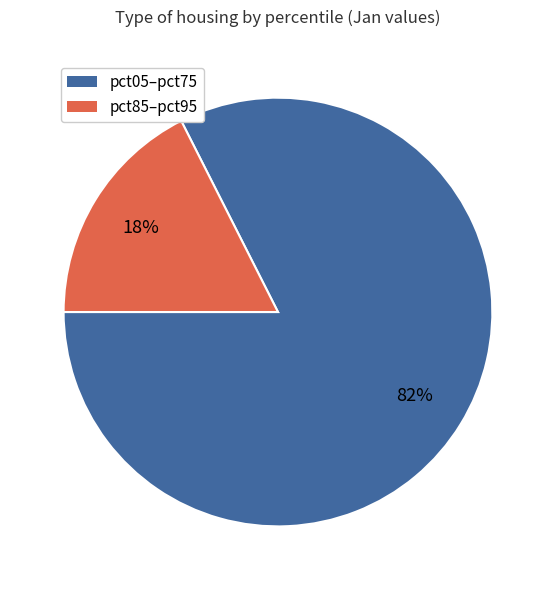

Is there any slice that represents more than half of the pie?

Yes